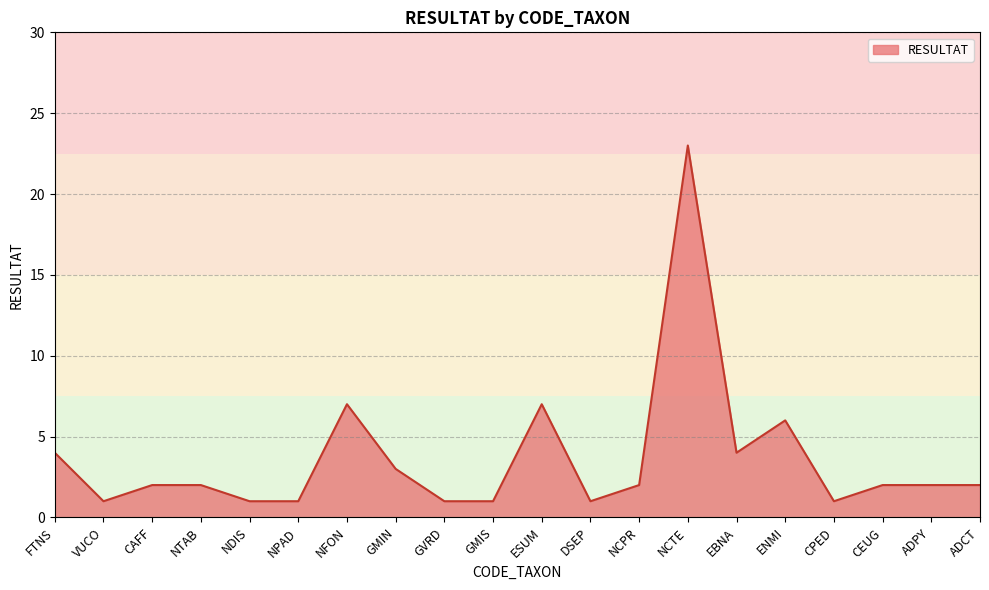

Reading right to left, list all the values displayed in this chart.

ADCT=2	ADPY=2	CEUG=2	CPED=1	ENMI=6	EBNA=4	NCTE=23	NCPR=2	DSEP=1	ESUM=7	GMIS=1	GVRD=1	GMIN=3	NFON=7	NPAD=1	NDIS=1	NTAB=2	CAFF=2	VUCO=1	FTNS=4